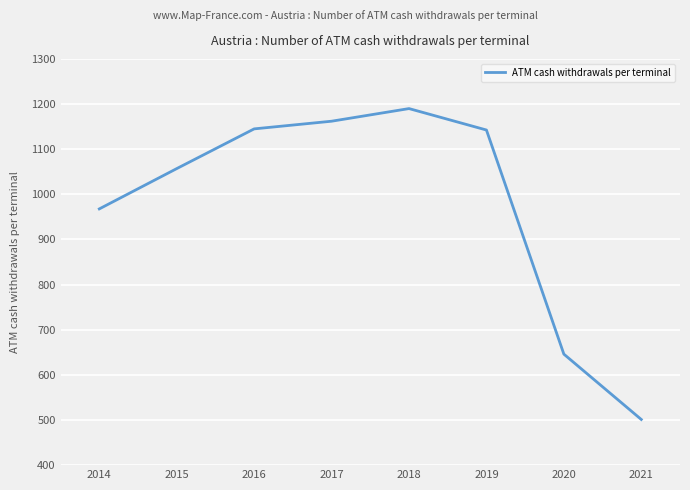

What is the maximum value shown in the chart?

1189.9